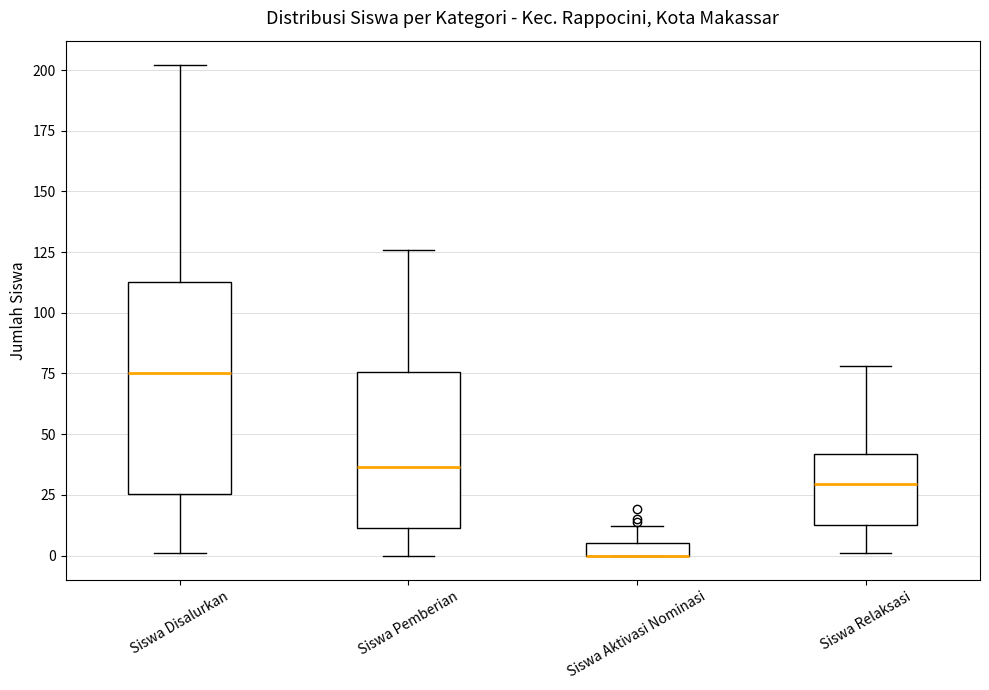

Comparing the boxes themselves (not the whiskers), which one is the tallest?

Siswa Disalurkan